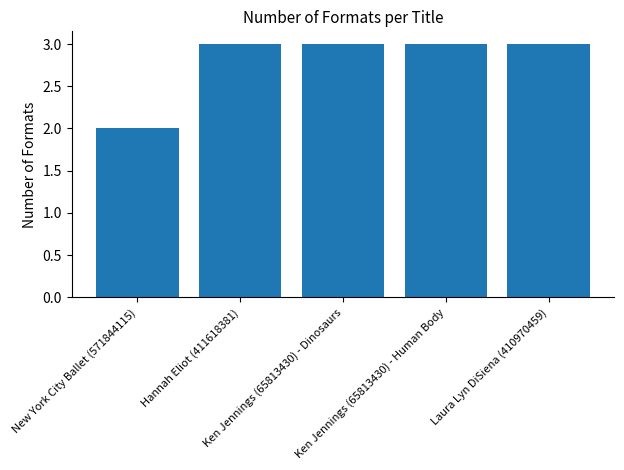

Reading left to right, transcribe all the data shown in this chart.

New York City Ballet (571844115)=2	Hannah Eliot (411618381)=3	Ken Jennings (65813430) - Dinosaurs=3	Ken Jennings (65813430) - Human Body=3	Laura Lyn DiSiena (410970459)=3